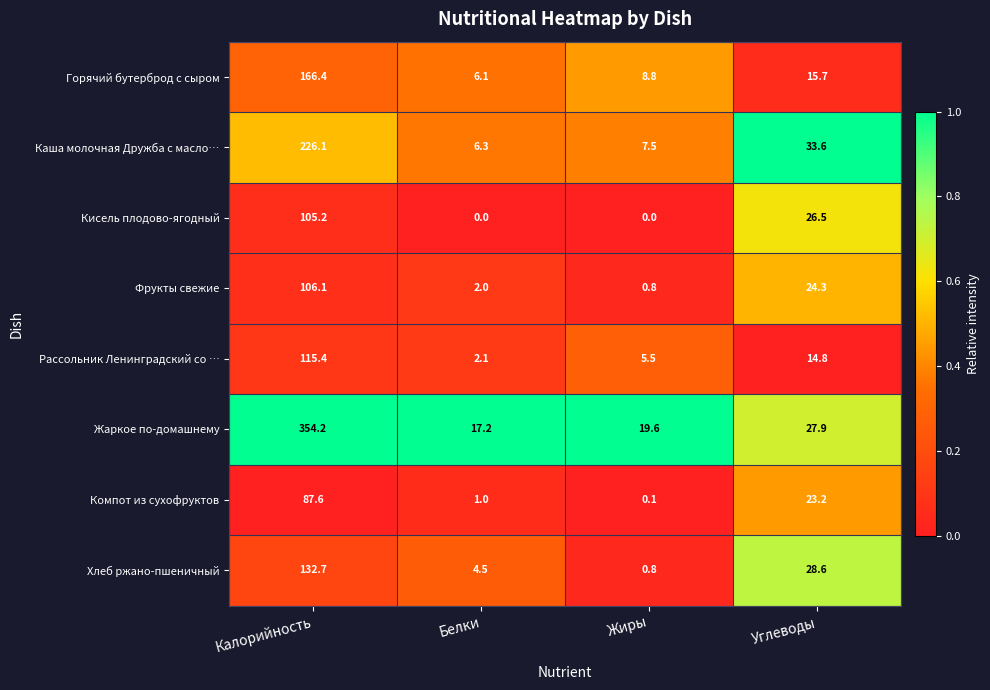

What is the difference between the highest and lowest values at Белки?

17.2